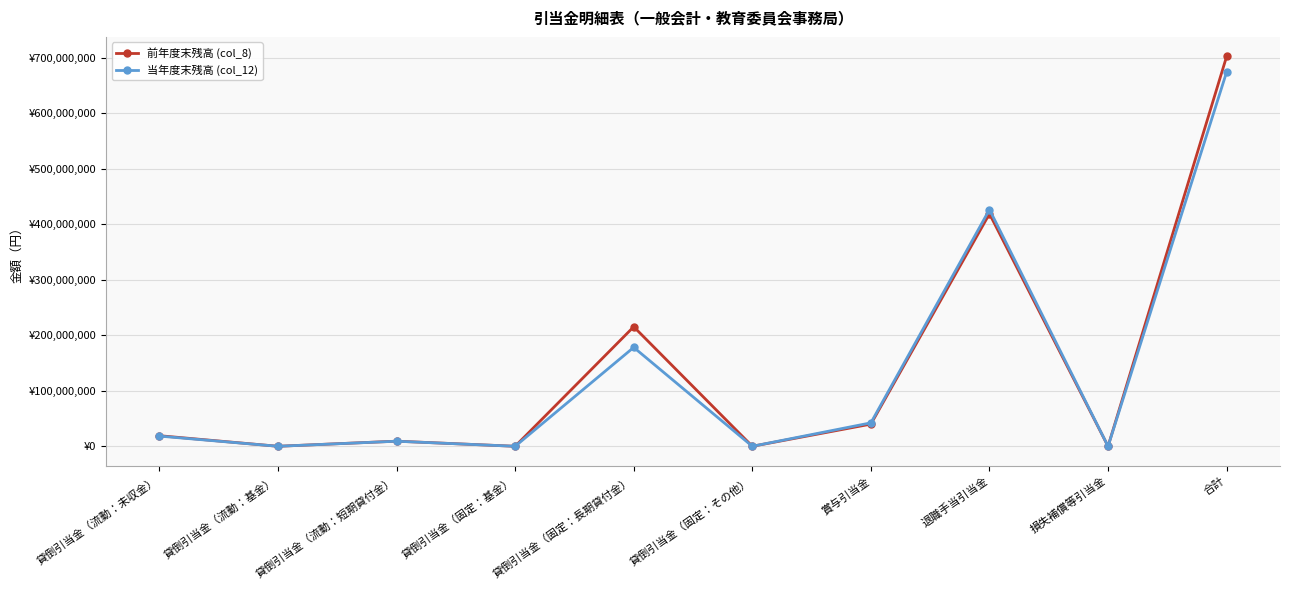

What are all the series names shown in the legend?

前年度末残高 (col_8), 当年度末残高 (col_12)